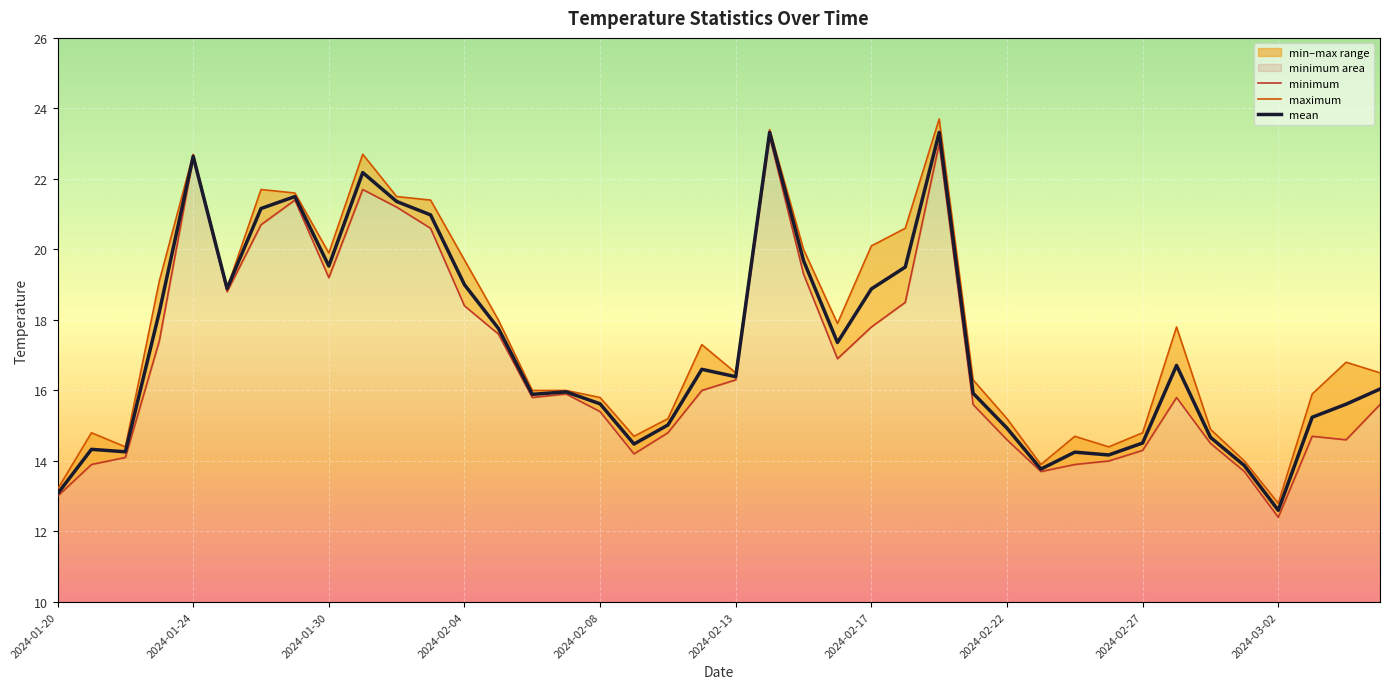

True or false: minimum and mean intersect in this chart.

False